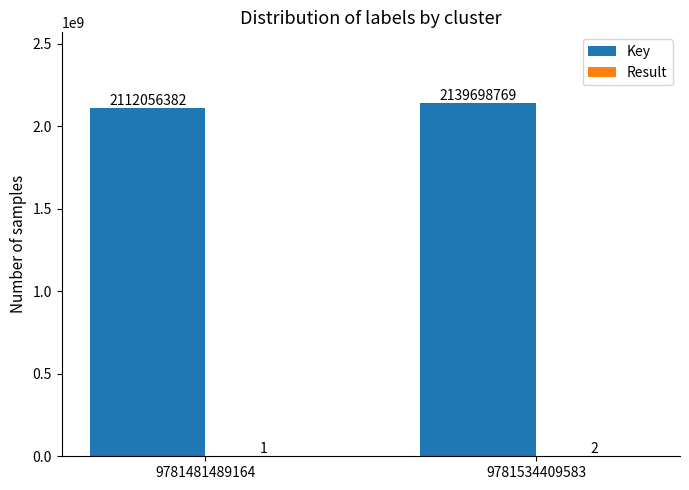

What is the total value across all series at 9781534409583?

2139698771